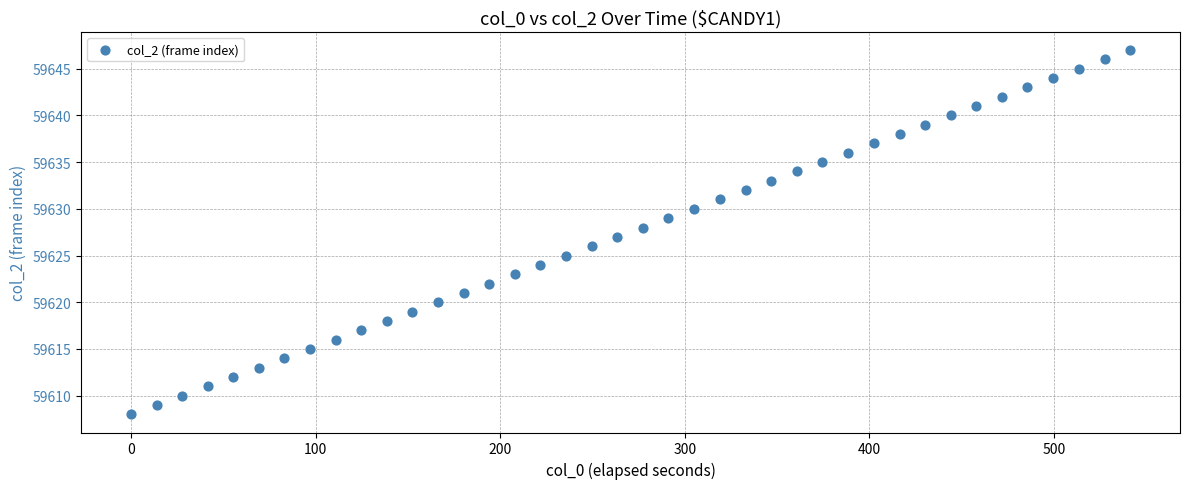

What is the range of Y values (max minus min)?

39